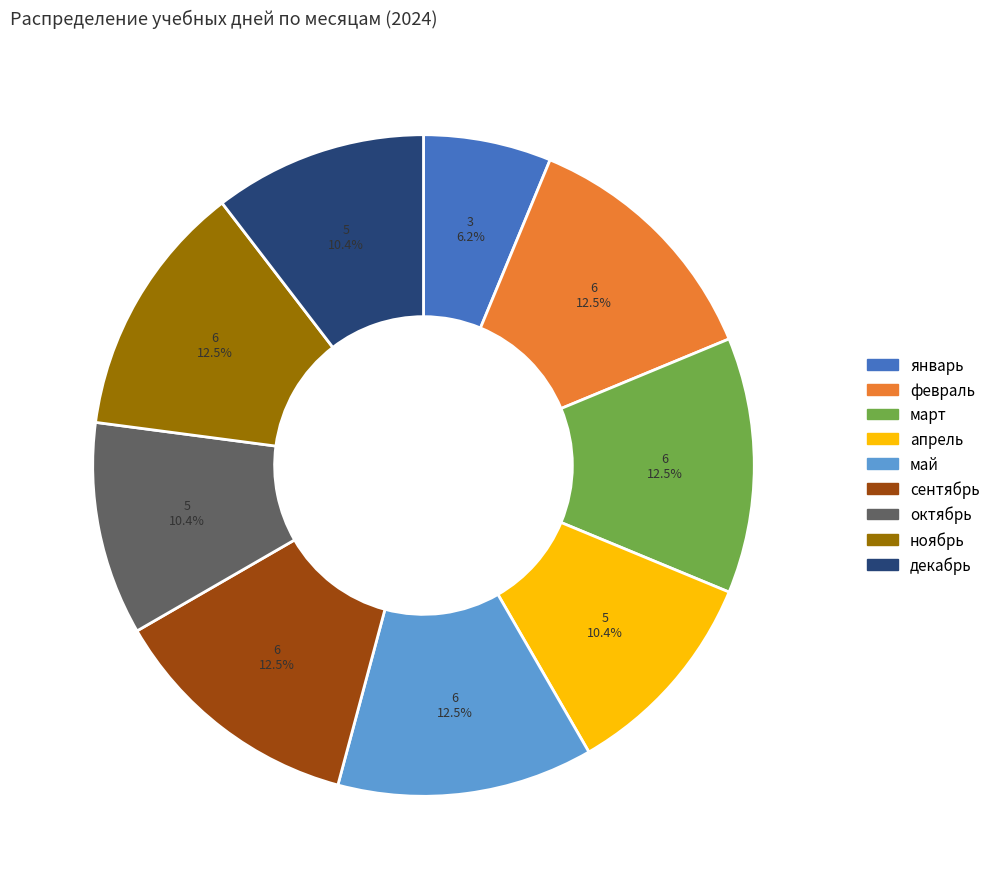

Does any single category account for the majority?

No